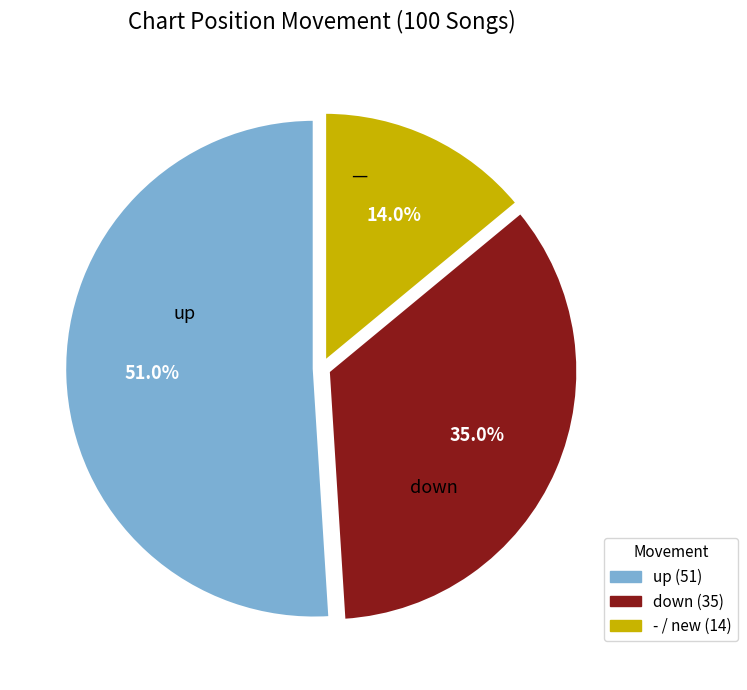

To the nearest percent, what is the average slice percentage?

33%